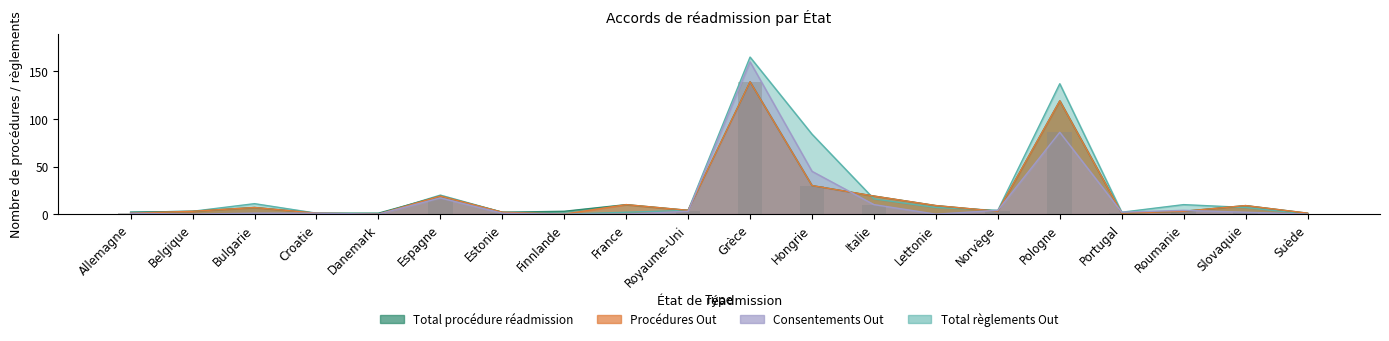

At which category is the sum across all series the highest?

Grèce